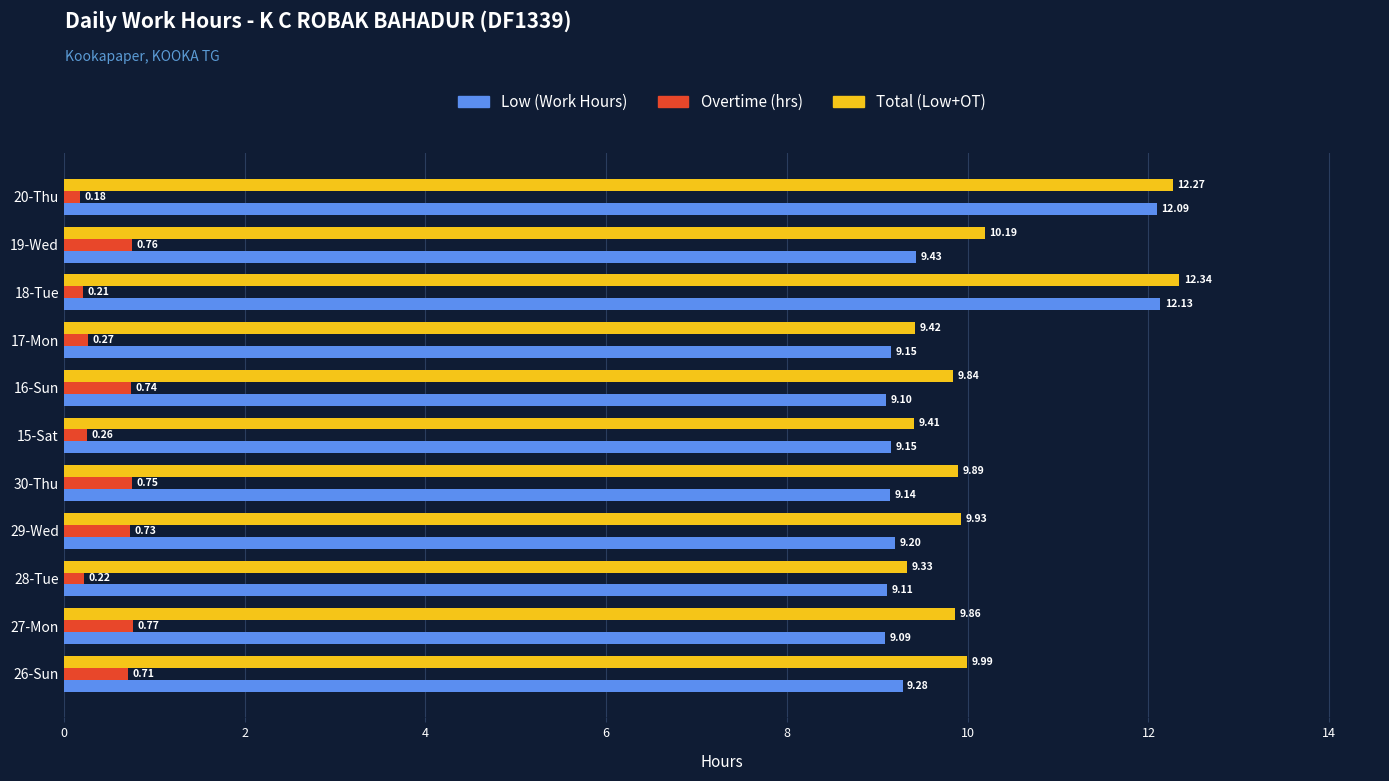

At 27-Mon, list the series in order from largest to smallest.

Total (Low+OT), Low (Work Hours), Overtime (hrs)